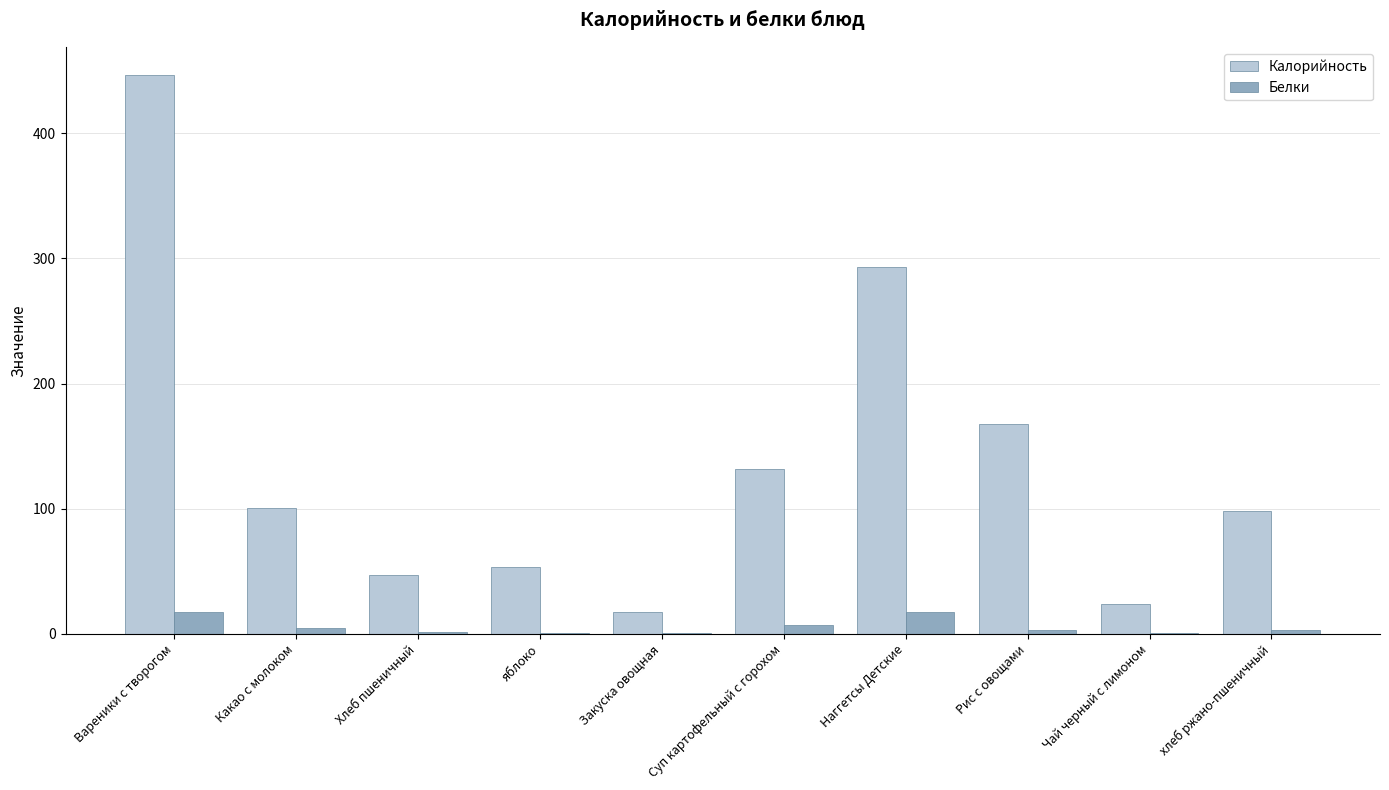

Read the Белки value at хлеб ржано-пшеничный.

3.3